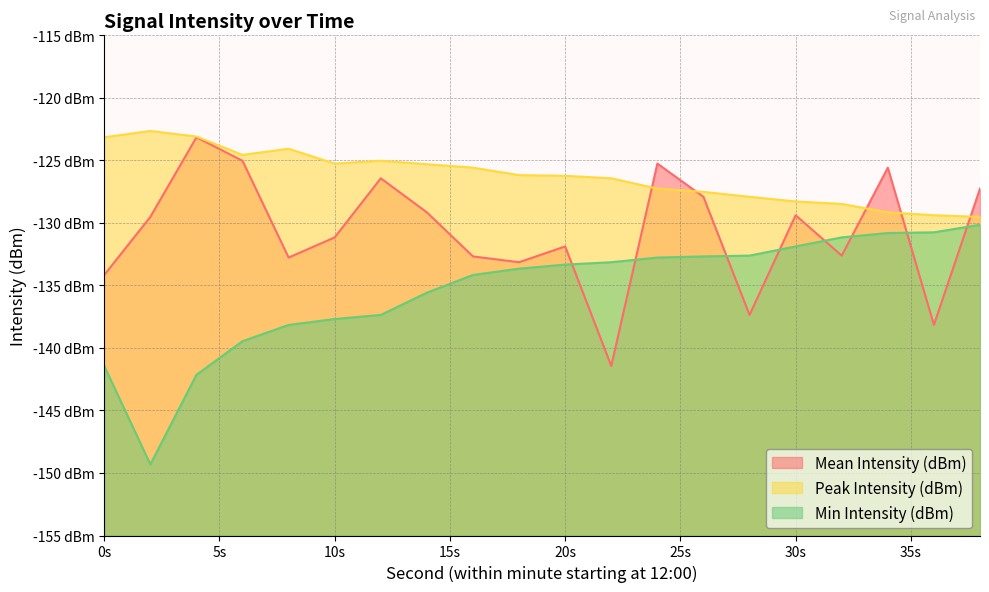

At which category is the sum across all series the highest?

24